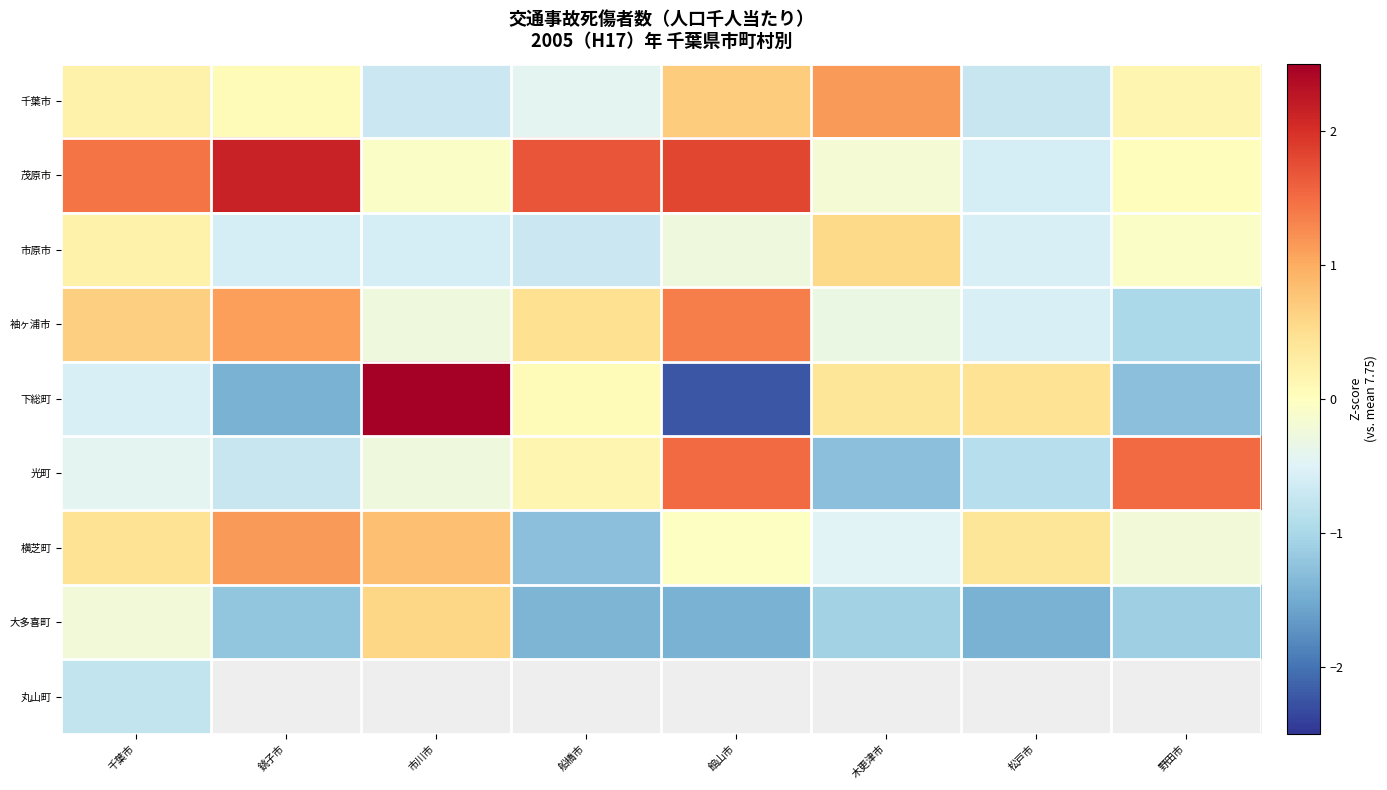

What is the difference between the highest and lowest values at 木更津市?

2.4